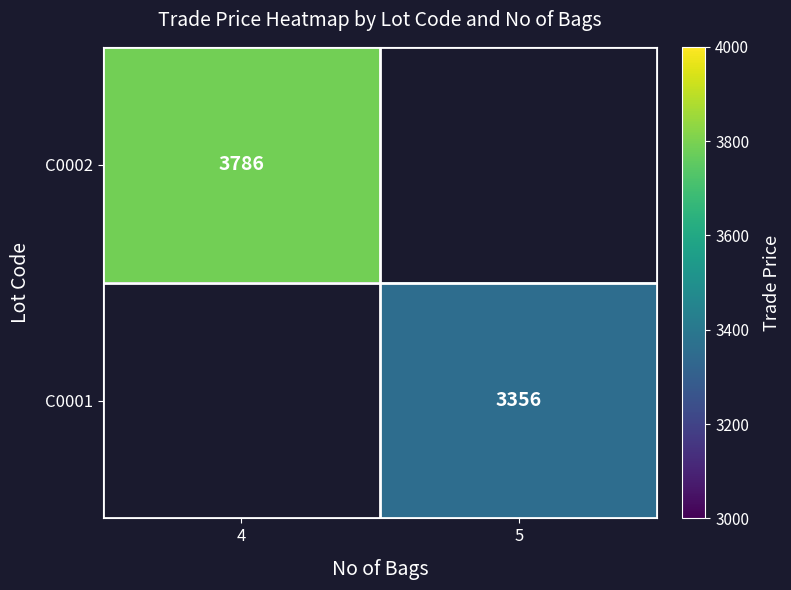

True or false: C0001 has a value of 3356 at 5.

True